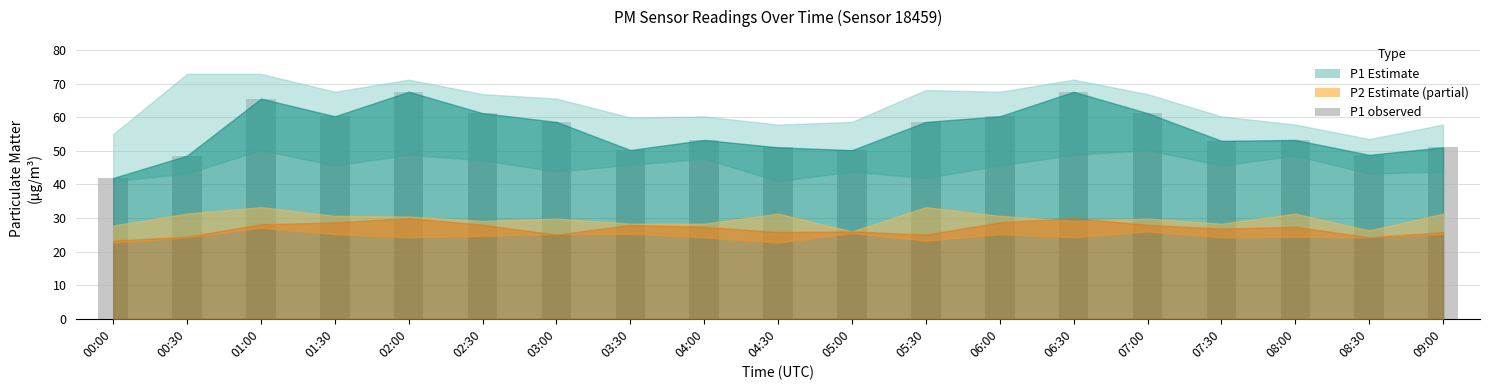

The chart shows a value of 26.0 at 01:00. True or false?

False